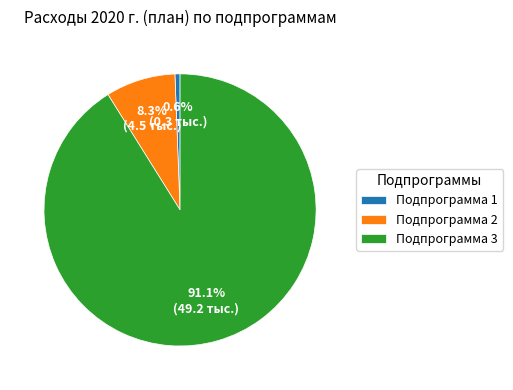

True or false: Подпрограмма 1 accounts for 11% of the total.

False